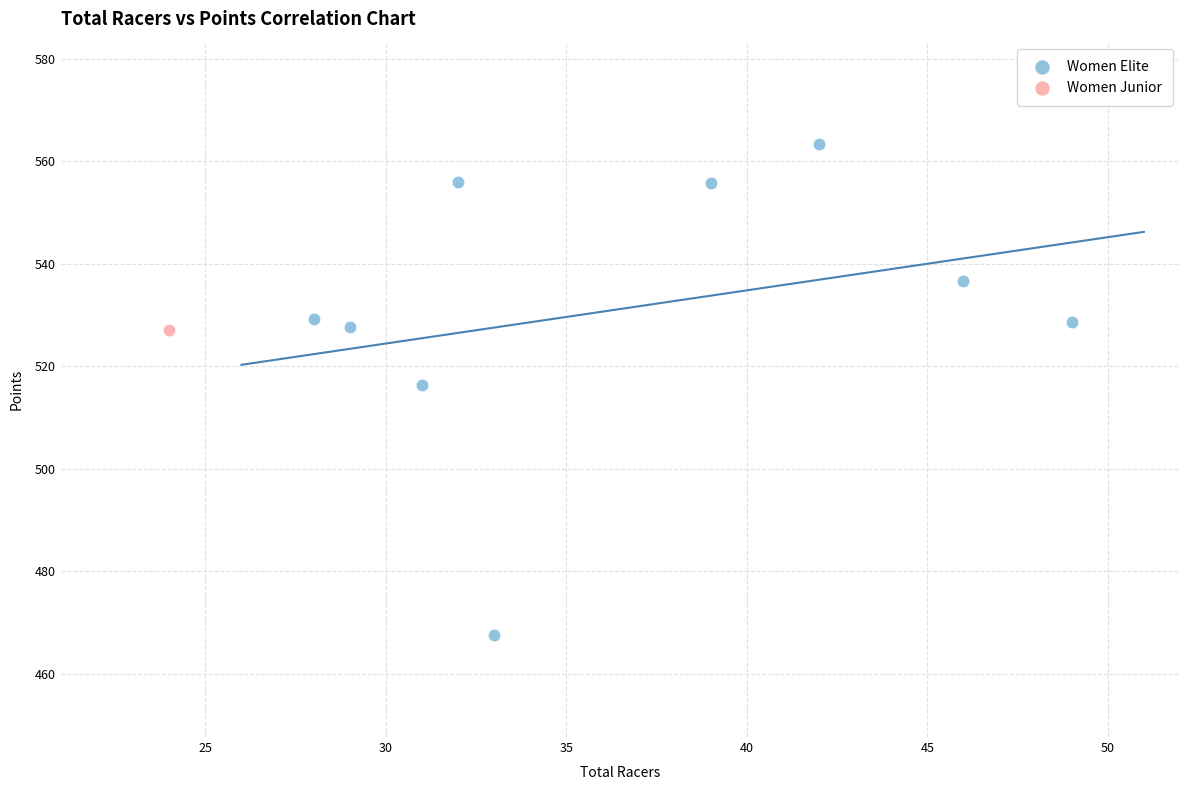

What are all the series names shown in the legend?

Women Elite, Women Junior